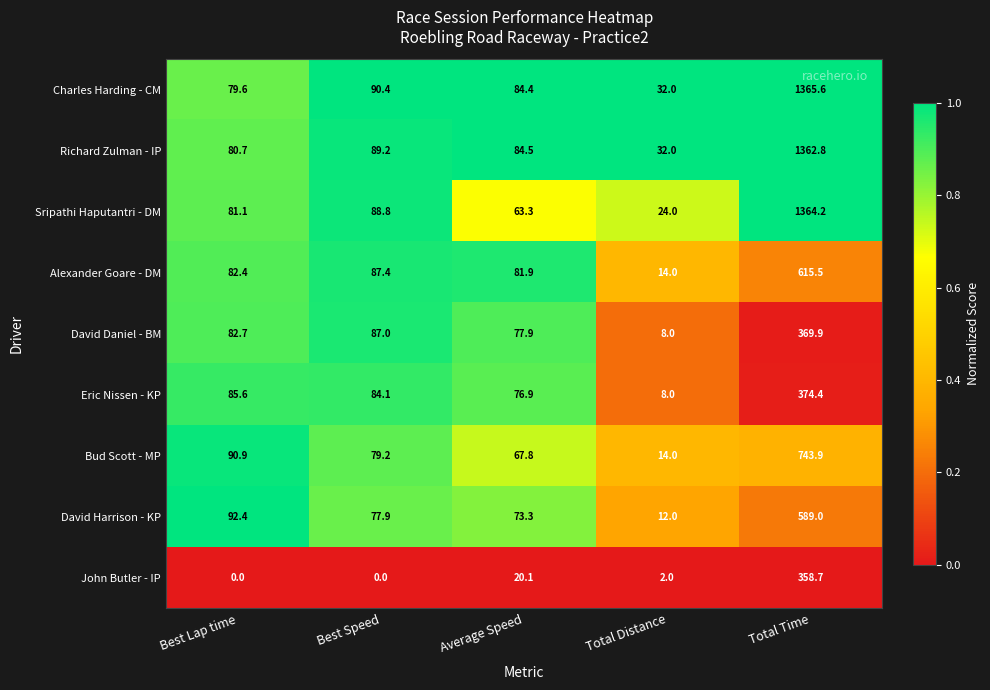

The Alexander Goare - DM series shows 137.3 at Average Speed. True or false?

False